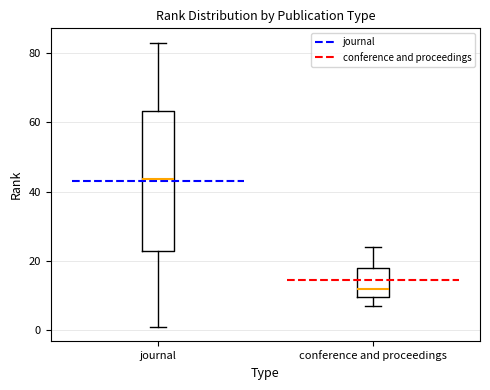

Which box is the tallest, from its lower edge to its upper edge?

journal